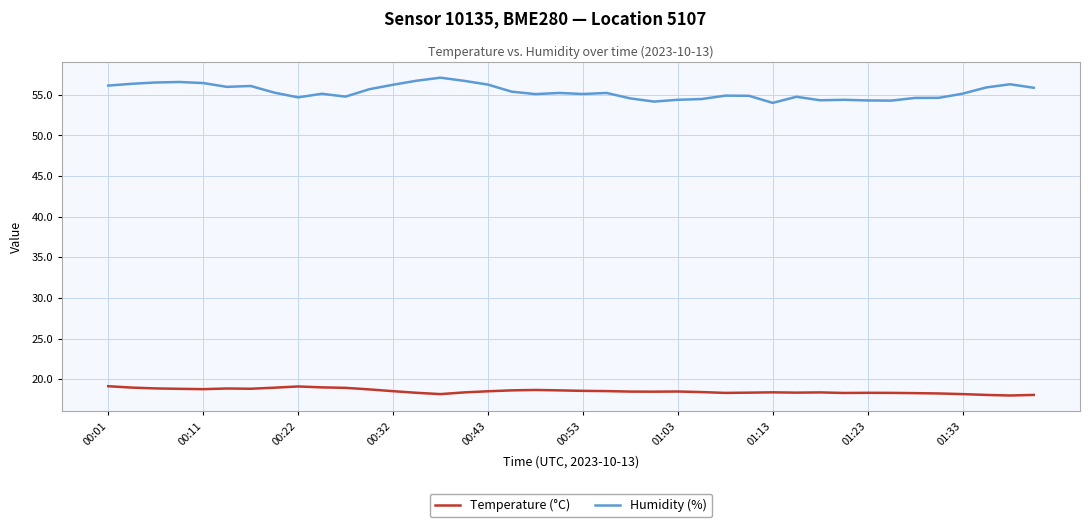

How many series are shown in this chart?

2